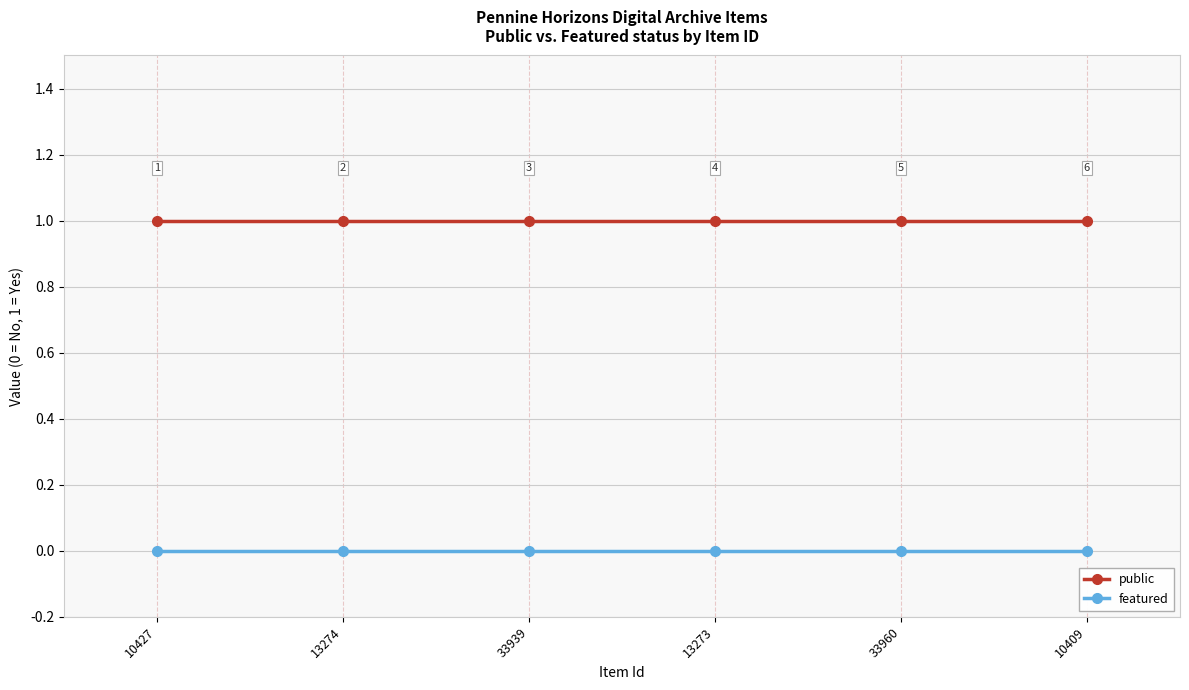

Is the value of featured at 10427 greater than the value of public at 10427?

No